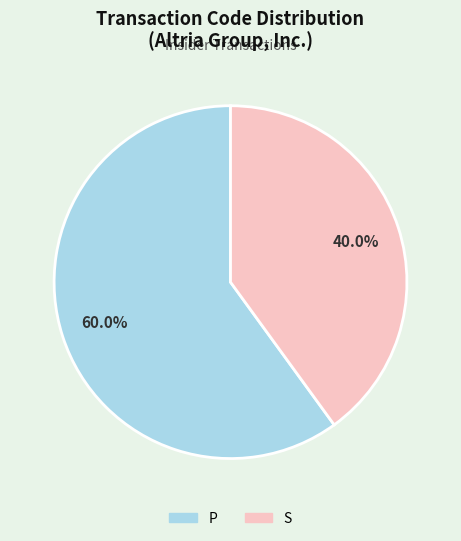

How many slices are in this pie chart?

2